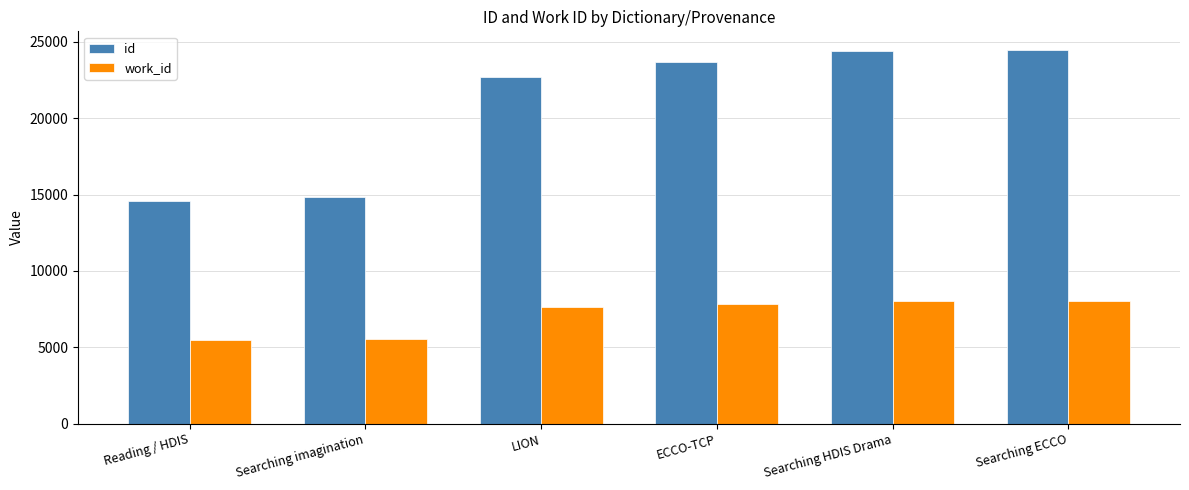

What is the difference between the id values at ECCO-TCP and LION?

982